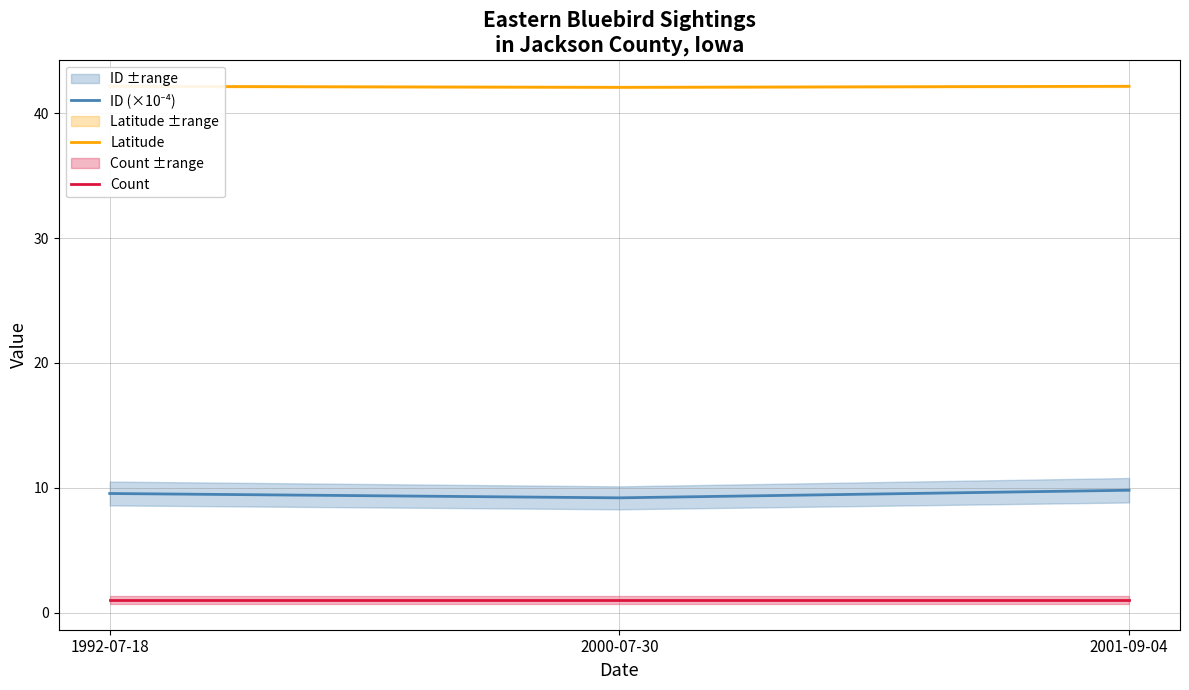

Reading left to right, what are all the values shown in this chart?

ID (×10⁻⁴): 9.5	9.2	9.8
Latitude: 42.2	42.1	42.2
Count: 1.0	1.0	1.0